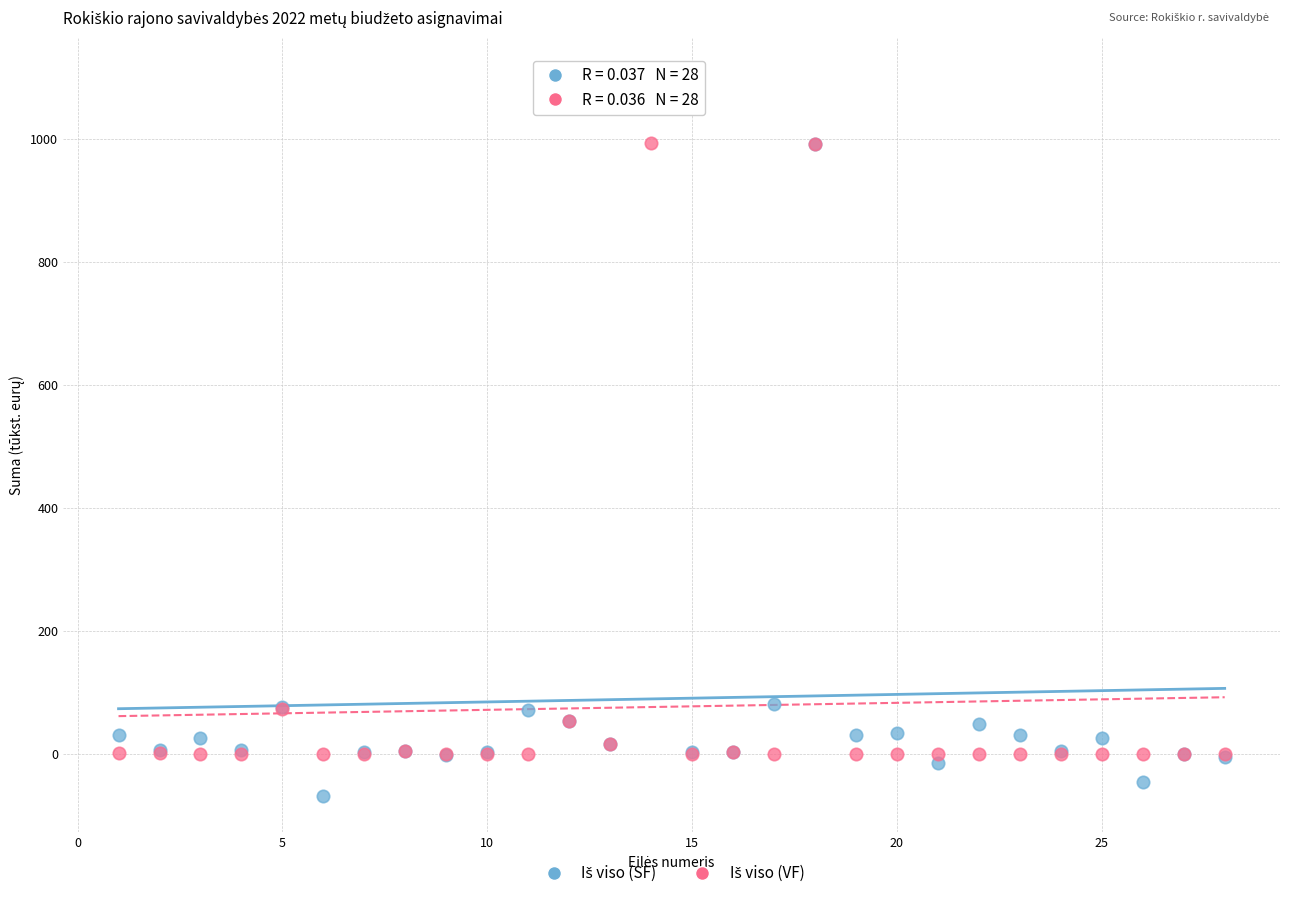

What is the X range (max minus min) for the scatter plot?

27.0